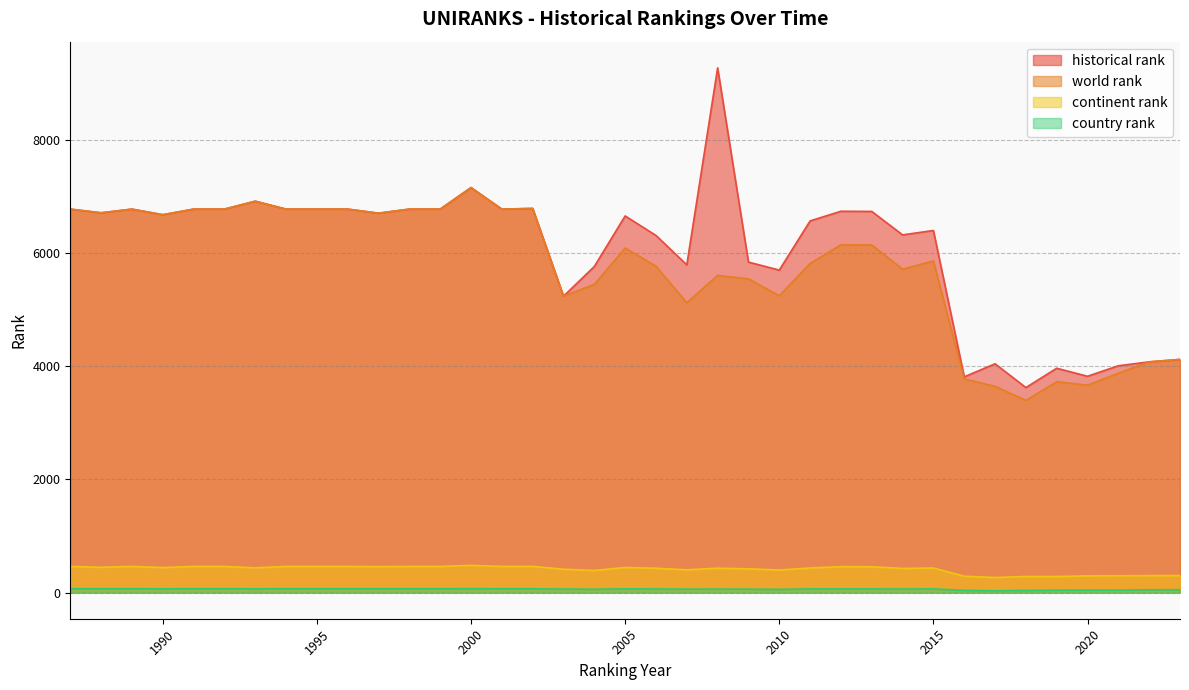

What is the difference between the second highest and minimum values in the world rank series?

3523